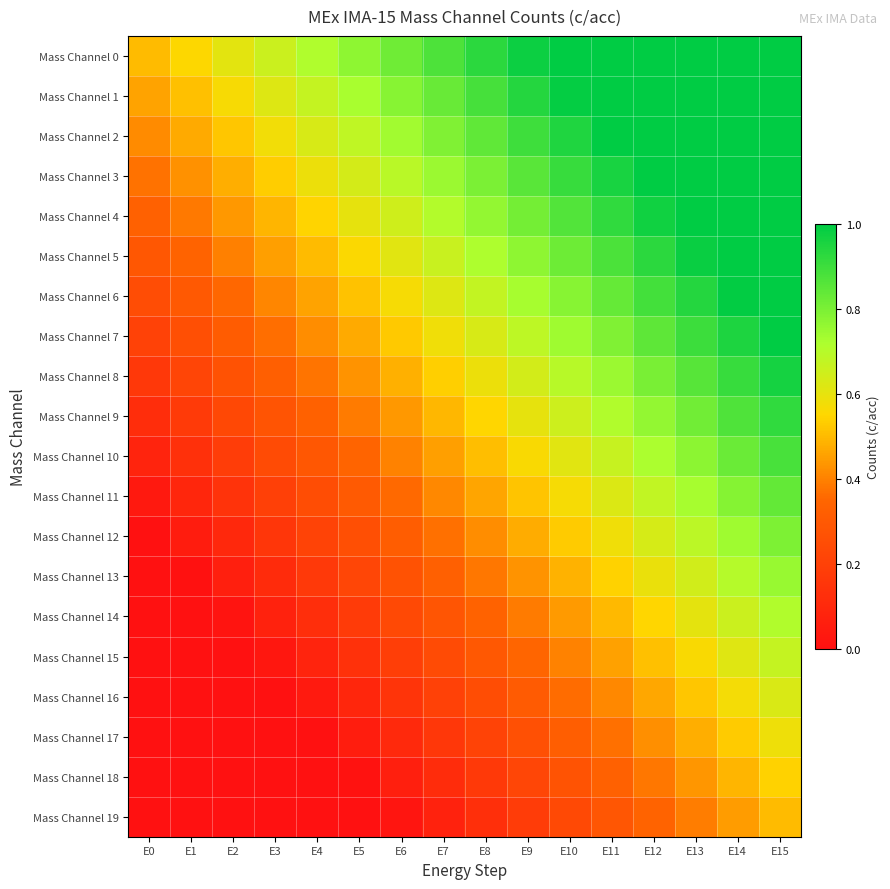

Reading left to right, extract all data points from this chart.

Mass Channel 0: E0=0.5	E1=0.6	E2=0.6	E3=0.7	E4=0.7	E5=0.8	E6=0.8	E7=0.9	E8=0.9	E9=1.0	E10=1.0	E11=1.0	E12=1.0	E13=1.0	E14=1.0	E15=1.0
Mass Channel 1: E0=0.5	E1=0.5	E2=0.6	E3=0.6	E4=0.7	E5=0.7	E6=0.8	E7=0.8	E8=0.9	E9=0.9	E10=1.0	E11=1.0	E12=1.0	E13=1.0	E14=1.0	E15=1.0
Mass Channel 2: E0=0.4	E1=0.5	E2=0.5	E3=0.6	E4=0.6	E5=0.7	E6=0.7	E7=0.8	E8=0.8	E9=0.9	E10=0.9	E11=1.0	E12=1.0	E13=1.0	E14=1.0	E15=1.0
Mass Channel 3: E0=0.4	E1=0.4	E2=0.5	E3=0.5	E4=0.6	E5=0.6	E6=0.7	E7=0.7	E8=0.8	E9=0.9	E10=0.9	E11=1.0	E12=1.0	E13=1.0	E14=1.0	E15=1.0
Mass Channel 4: E0=0.3	E1=0.4	E2=0.4	E3=0.5	E4=0.5	E5=0.6	E6=0.7	E7=0.7	E8=0.8	E9=0.8	E10=0.9	E11=0.9	E12=1.0	E13=1.0	E14=1.0	E15=1.0
Mass Channel 5: E0=0.3	E1=0.3	E2=0.4	E3=0.4	E4=0.5	E5=0.6	E6=0.6	E7=0.7	E8=0.7	E9=0.8	E10=0.8	E11=0.9	E12=0.9	E13=1.0	E14=1.0	E15=1.0
Mass Channel 6: E0=0.2	E1=0.3	E2=0.4	E3=0.4	E4=0.5	E5=0.5	E6=0.6	E7=0.6	E8=0.7	E9=0.7	E10=0.8	E11=0.8	E12=0.9	E13=0.9	E14=1.0	E15=1.0
Mass Channel 7: E0=0.2	E1=0.3	E2=0.3	E3=0.4	E4=0.4	E5=0.5	E6=0.5	E7=0.6	E8=0.6	E9=0.7	E10=0.7	E11=0.8	E12=0.8	E13=0.9	E14=1.0	E15=1.0
Mass Channel 8: E0=0.2	E1=0.2	E2=0.3	E3=0.3	E4=0.4	E5=0.4	E6=0.5	E7=0.5	E8=0.6	E9=0.6	E10=0.7	E11=0.7	E12=0.8	E13=0.9	E14=0.9	E15=1.0
Mass Channel 9: E0=0.1	E1=0.2	E2=0.2	E3=0.3	E4=0.3	E5=0.4	E6=0.4	E7=0.5	E8=0.5	E9=0.6	E10=0.7	E11=0.7	E12=0.8	E13=0.8	E14=0.9	E15=0.9
Mass Channel 10: E0=0.1	E1=0.1	E2=0.2	E3=0.2	E4=0.3	E5=0.3	E6=0.4	E7=0.5	E8=0.5	E9=0.6	E10=0.6	E11=0.7	E12=0.7	E13=0.8	E14=0.8	E15=0.9
Mass Channel 11: E0=0.0	E1=0.1	E2=0.1	E3=0.2	E4=0.3	E5=0.3	E6=0.4	E7=0.4	E8=0.5	E9=0.5	E10=0.6	E11=0.6	E12=0.7	E13=0.7	E14=0.8	E15=0.8
Mass Channel 12: E0=0.0	E1=0.0	E2=0.1	E3=0.2	E4=0.2	E5=0.3	E6=0.3	E7=0.4	E8=0.4	E9=0.5	E10=0.5	E11=0.6	E12=0.6	E13=0.7	E14=0.7	E15=0.8
Mass Channel 13: E0=0.0	E1=0.0	E2=0.1	E3=0.1	E4=0.2	E5=0.2	E6=0.3	E7=0.3	E8=0.4	E9=0.4	E10=0.5	E11=0.5	E12=0.6	E13=0.6	E14=0.7	E15=0.8
Mass Channel 14: E0=0.0	E1=0.0	E2=0.0	E3=0.1	E4=0.1	E5=0.2	E6=0.2	E7=0.3	E8=0.3	E9=0.4	E10=0.4	E11=0.5	E12=0.6	E13=0.6	E14=0.7	E15=0.7
Mass Channel 15: E0=0.0	E1=0.0	E2=0.0	E3=0.0	E4=0.1	E5=0.1	E6=0.2	E7=0.2	E8=0.3	E9=0.3	E10=0.4	E11=0.5	E12=0.5	E13=0.6	E14=0.6	E15=0.7
Mass Channel 16: E0=0.0	E1=0.0	E2=0.0	E3=0.0	E4=0.0	E5=0.1	E6=0.1	E7=0.2	E8=0.3	E9=0.3	E10=0.4	E11=0.4	E12=0.5	E13=0.5	E14=0.6	E15=0.6
Mass Channel 17: E0=0.0	E1=0.0	E2=0.0	E3=0.0	E4=0.0	E5=0.1	E6=0.1	E7=0.2	E8=0.2	E9=0.3	E10=0.3	E11=0.4	E12=0.4	E13=0.5	E14=0.5	E15=0.6
Mass Channel 18: E0=0.0	E1=0.0	E2=0.0	E3=0.0	E4=0.0	E5=0.0	E6=0.1	E7=0.1	E8=0.2	E9=0.2	E10=0.3	E11=0.3	E12=0.4	E13=0.4	E14=0.5	E15=0.5
Mass Channel 19: E0=0.0	E1=0.0	E2=0.0	E3=0.0	E4=0.0	E5=0.0	E6=0.0	E7=0.1	E8=0.1	E9=0.2	E10=0.2	E11=0.3	E12=0.3	E13=0.4	E14=0.4	E15=0.5